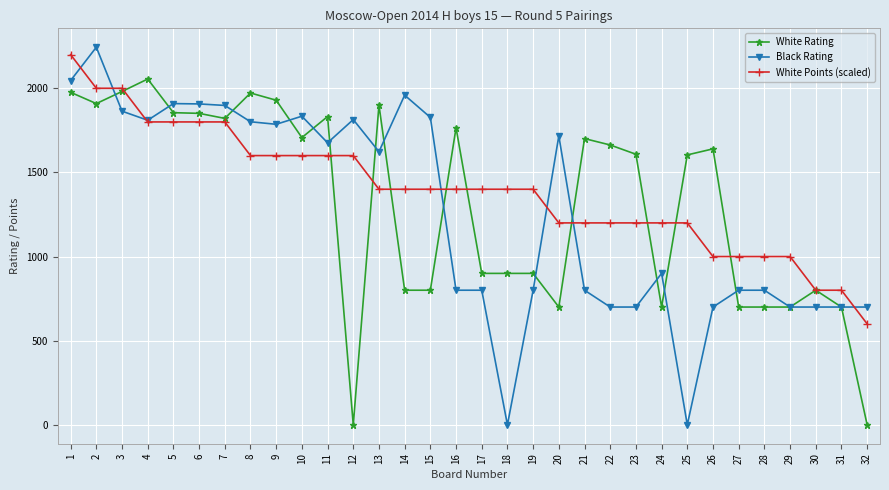

List the series in order of their peak value, lowest first.

White Rating, White Points (scaled), Black Rating